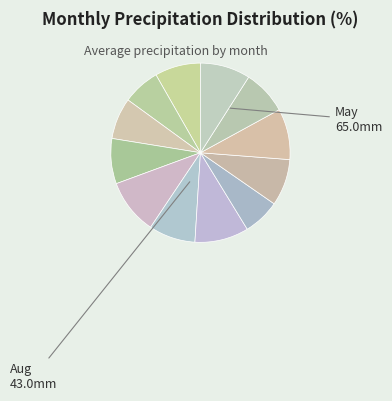

How many slices are in this pie chart?

12